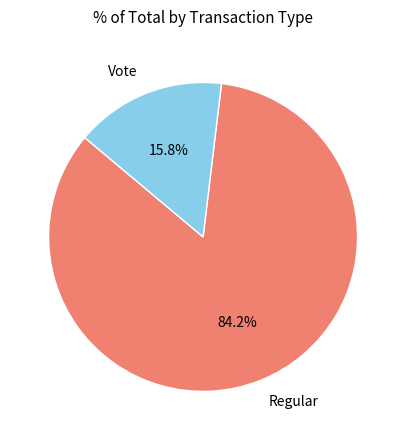

What portion of the pie excludes Vote?

84.2%